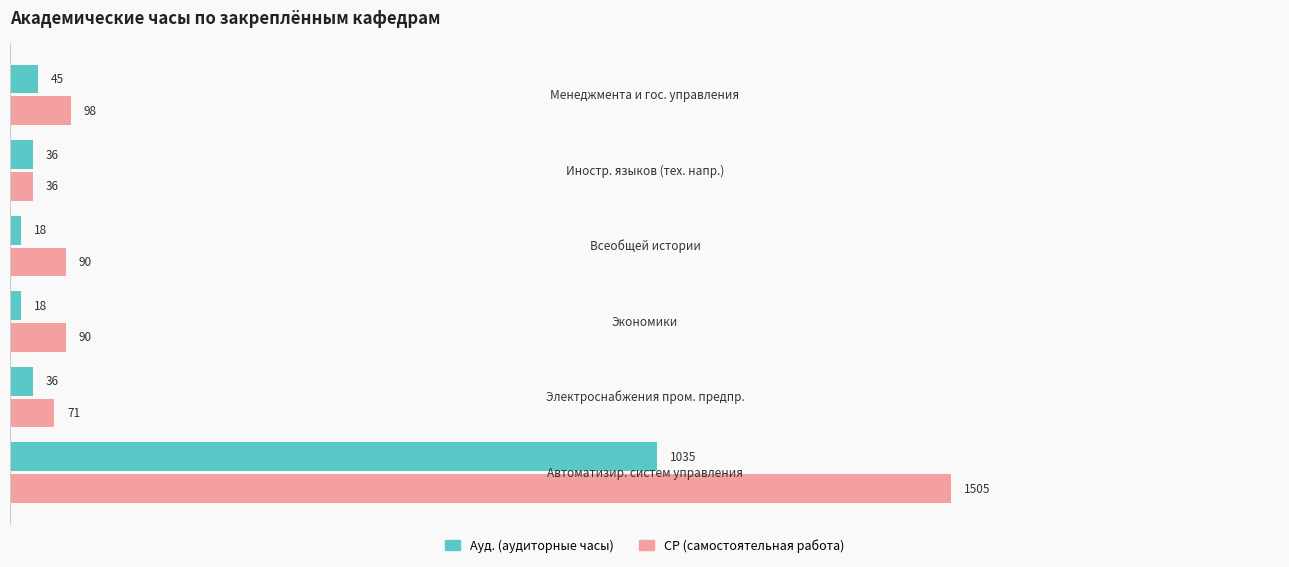

Which series has the largest total across all categories?

СР (самостоятельная работа)